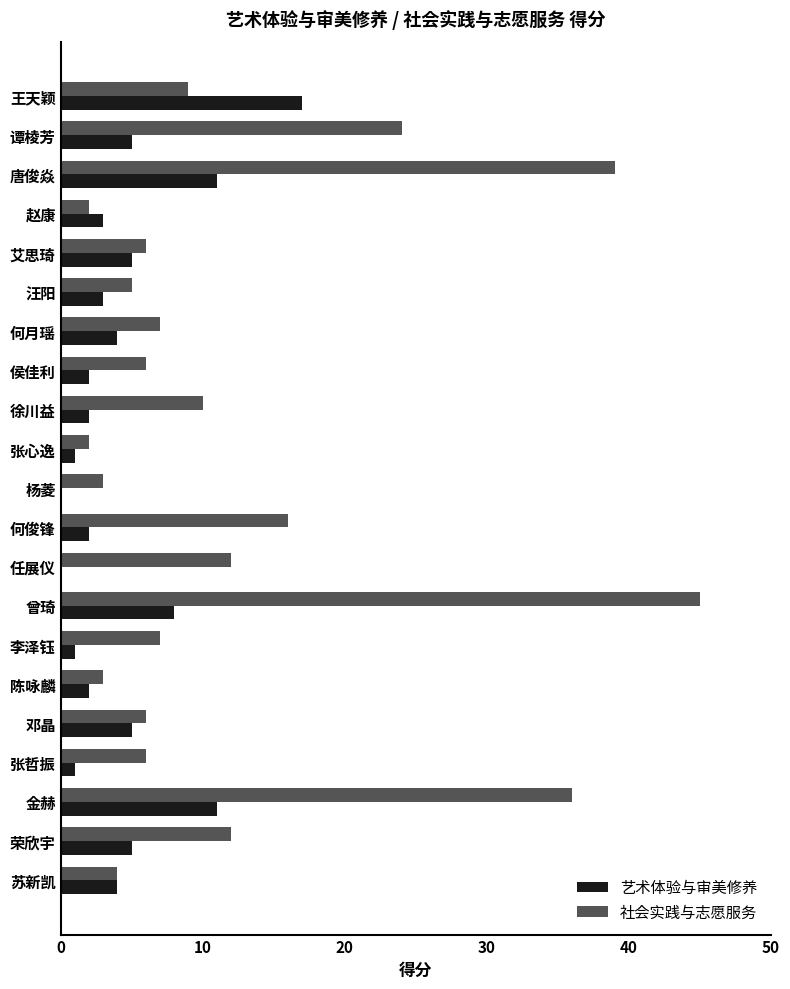

What are all the series names shown in the legend?

艺术体验与审美修养, 社会实践与志愿服务